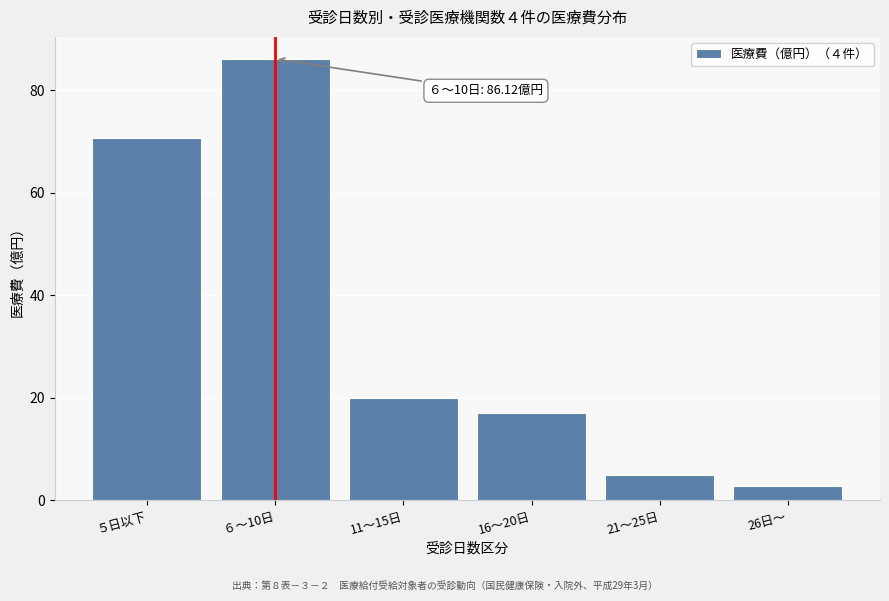

Reading left to right, what are all the values shown in this chart?

５日以下=70.7	６～10日=86.1	11～15日=20.0	16～20日=17.1	21～25日=4.9	26日～=2.9